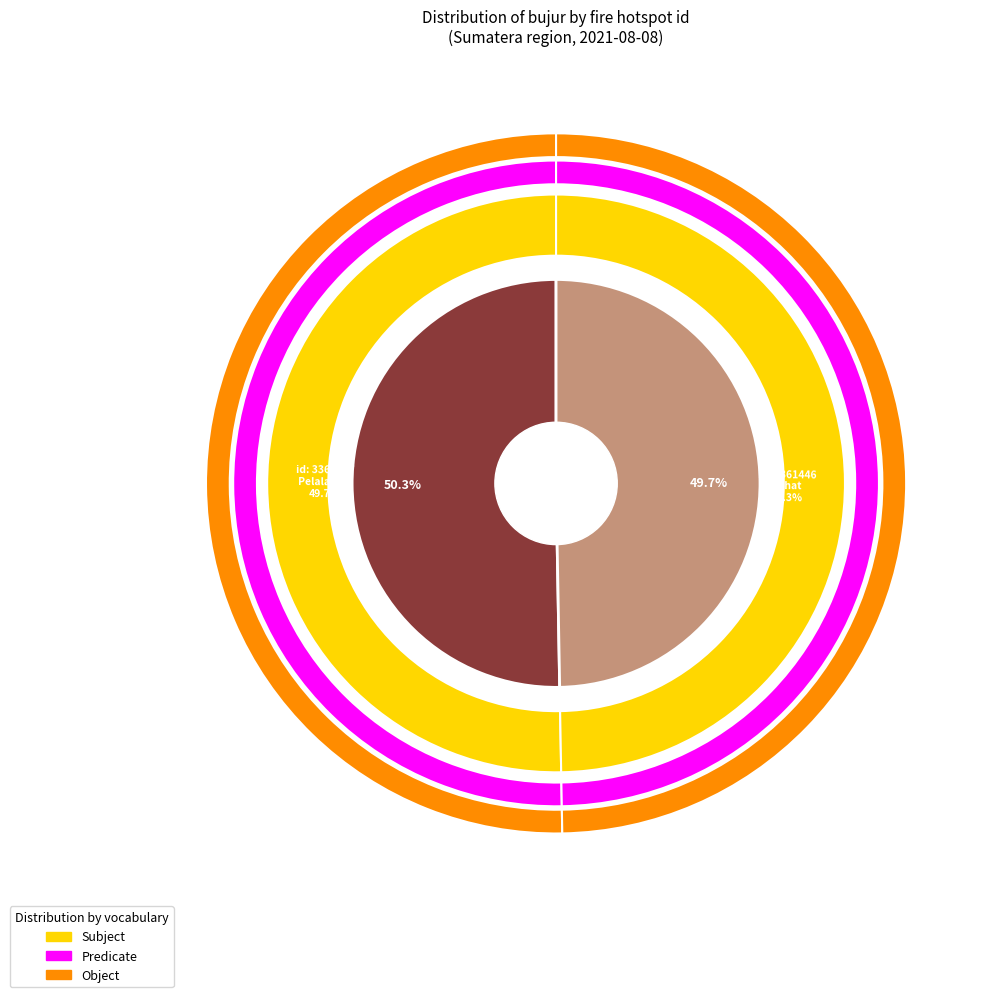

How many slices are in this pie chart?

2